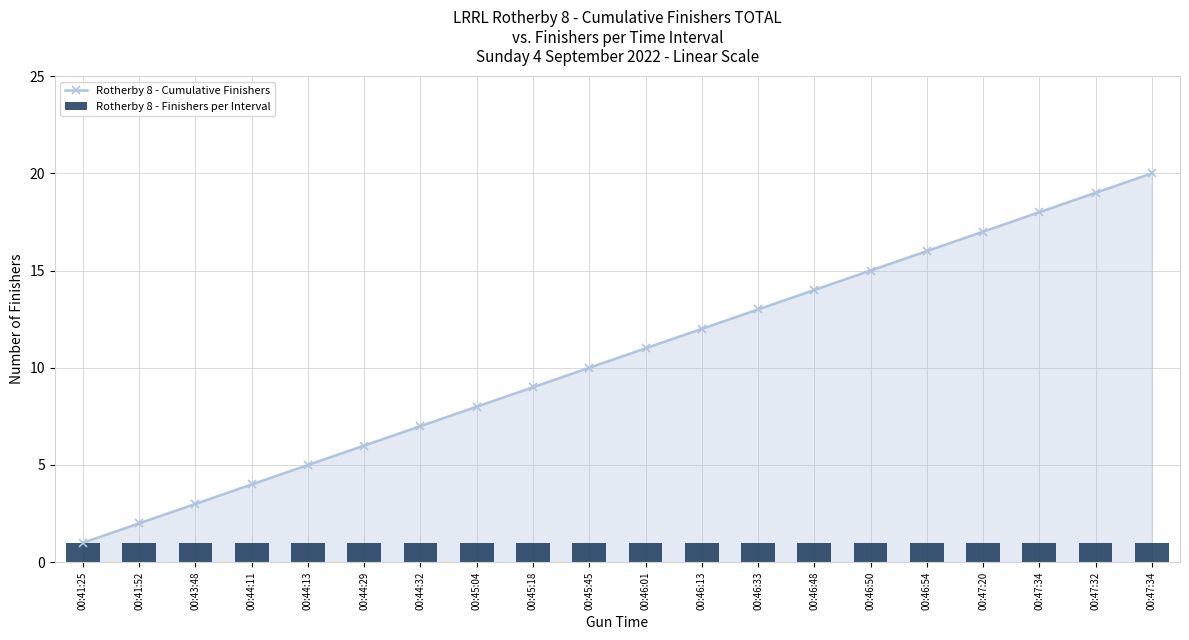

Is it true that Rotherby 8 - Cumulative Finishers equals 8 at 00:45:04?

True